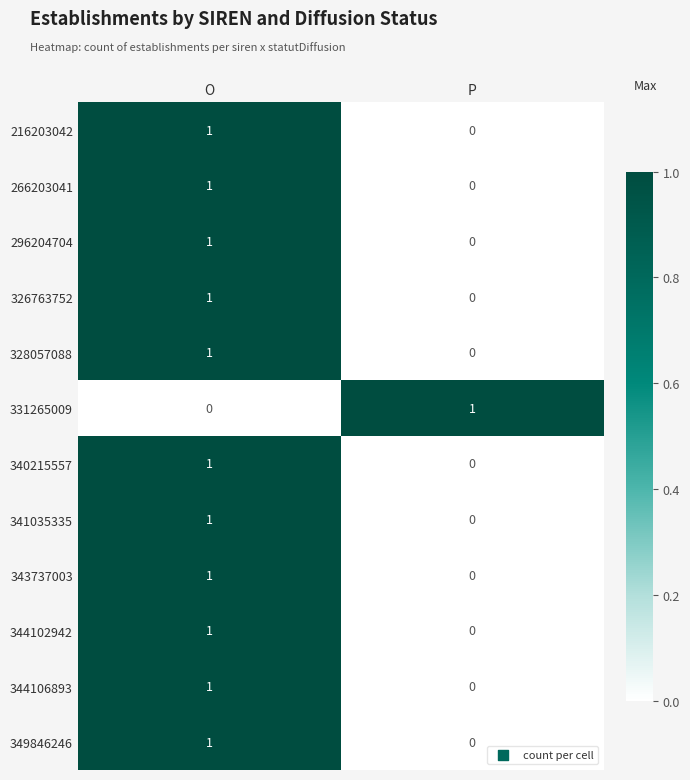

The value of 344106893 at O is 1. True or false?

True